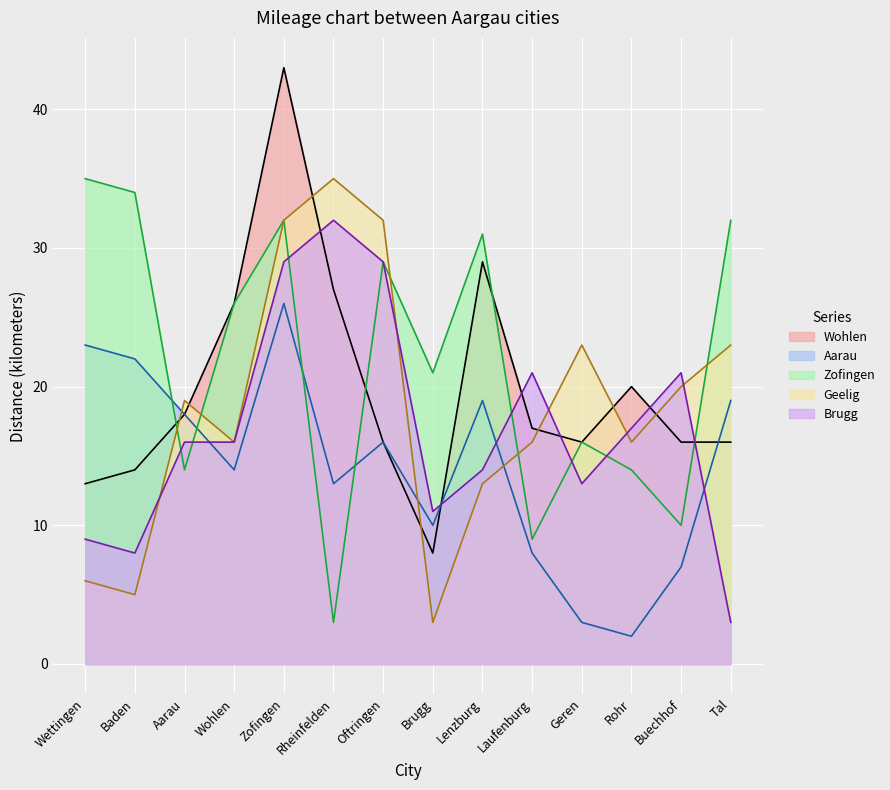

True or false: Wohlen has more than 0 points higher than both neighbors.

True